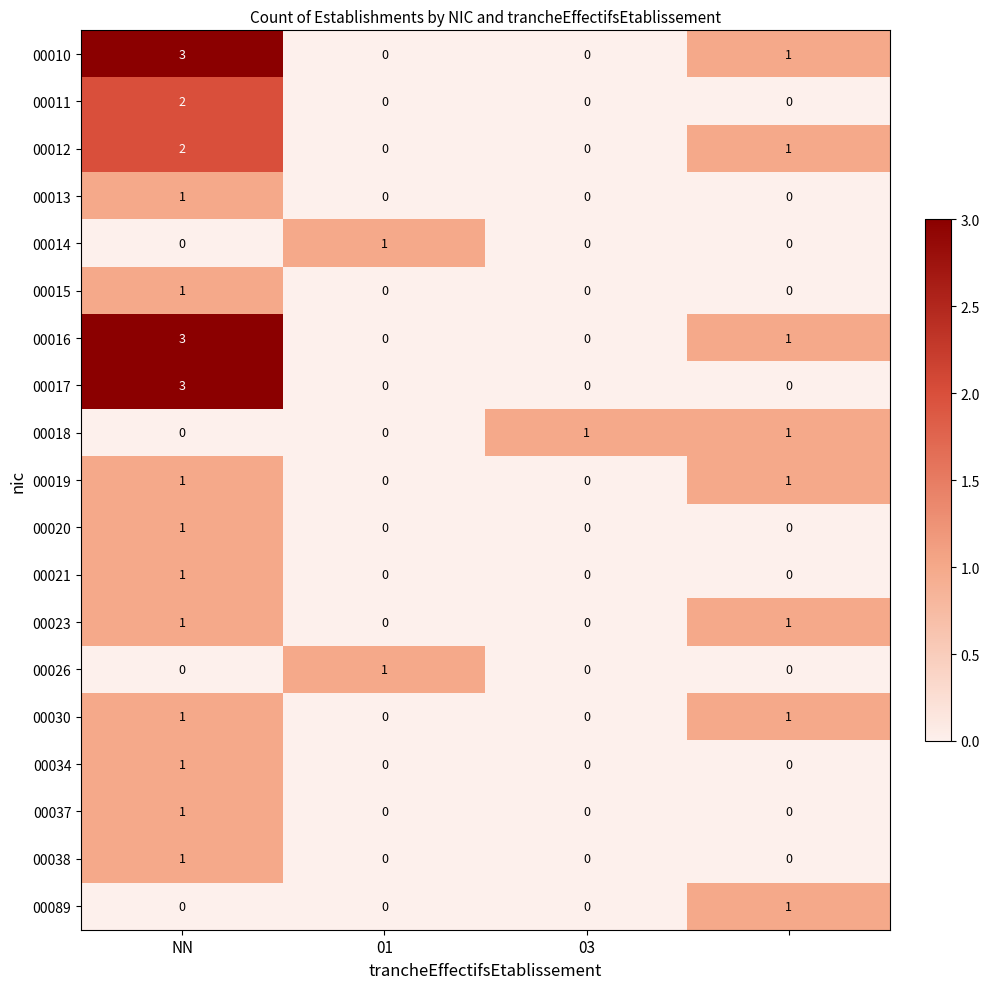

How many 00089 values are between 0 and 1?

4